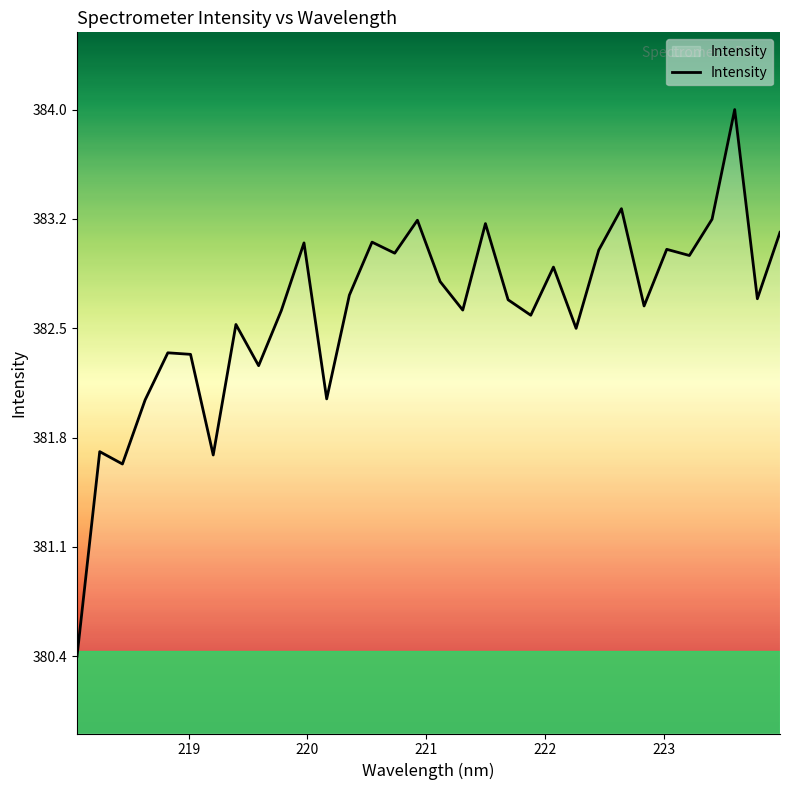

Is this an area chart (filled region under the line)?

Yes